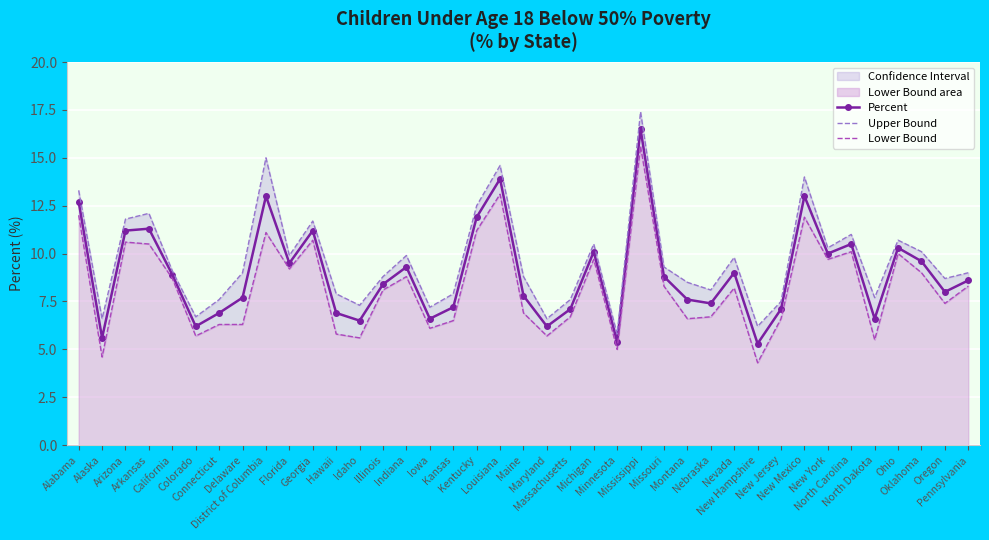

How many data points does each series have?

39